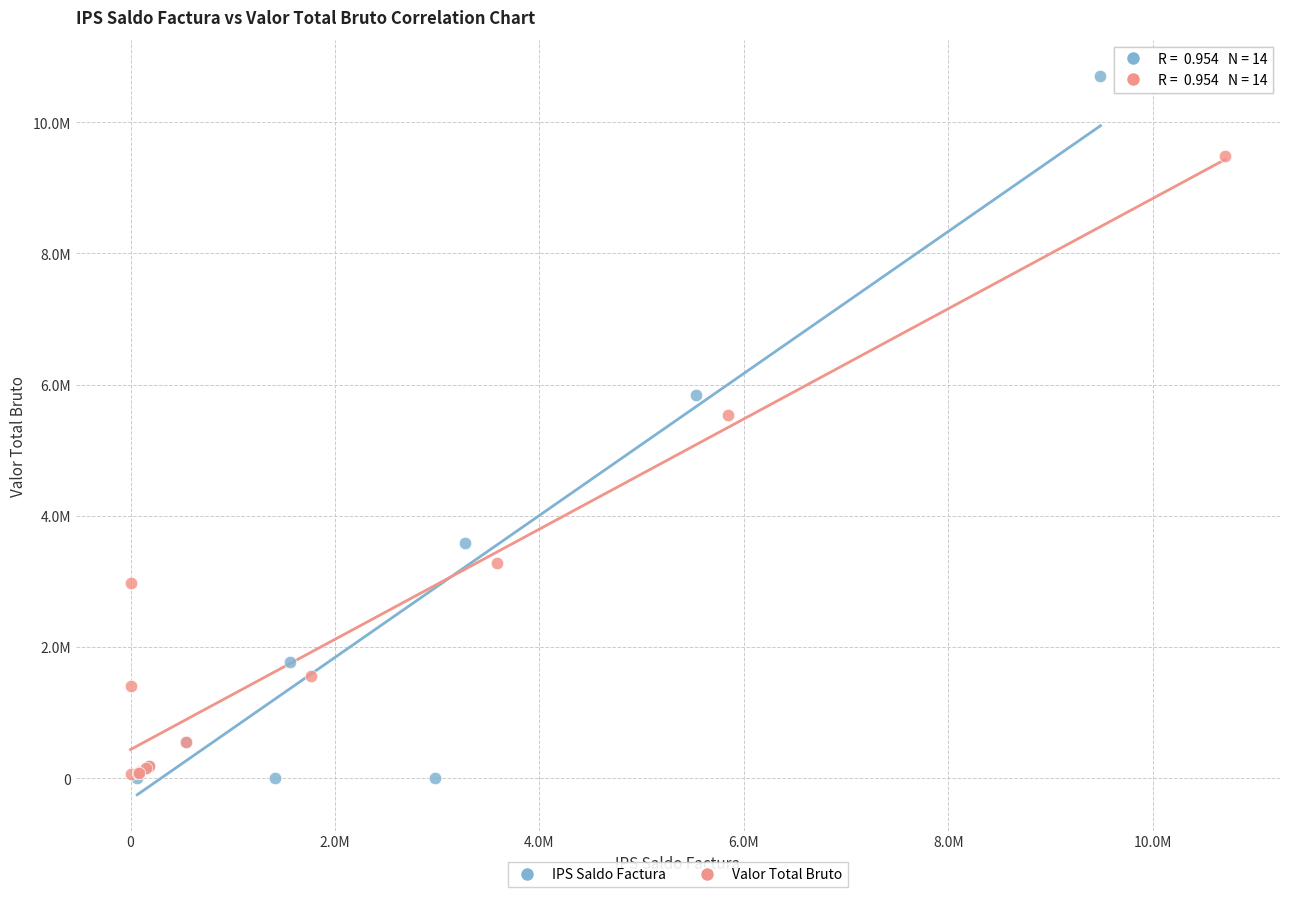

Which series has the largest Y range (max minus min)?

IPS Saldo Factura